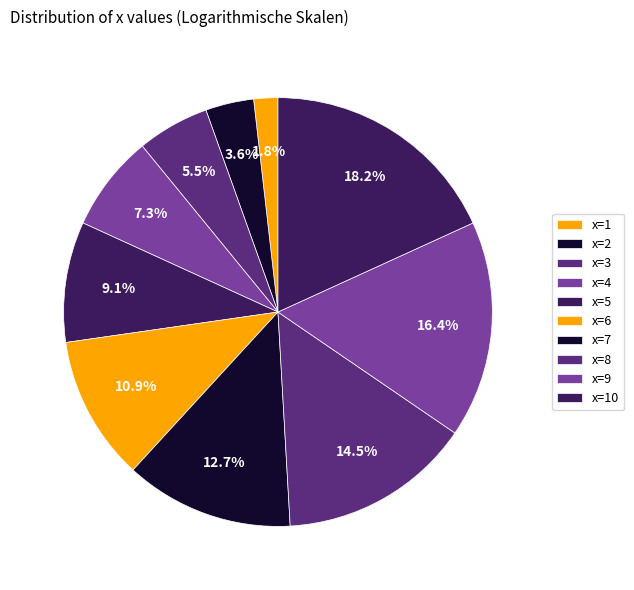

Count the number of slices in the pie.

10